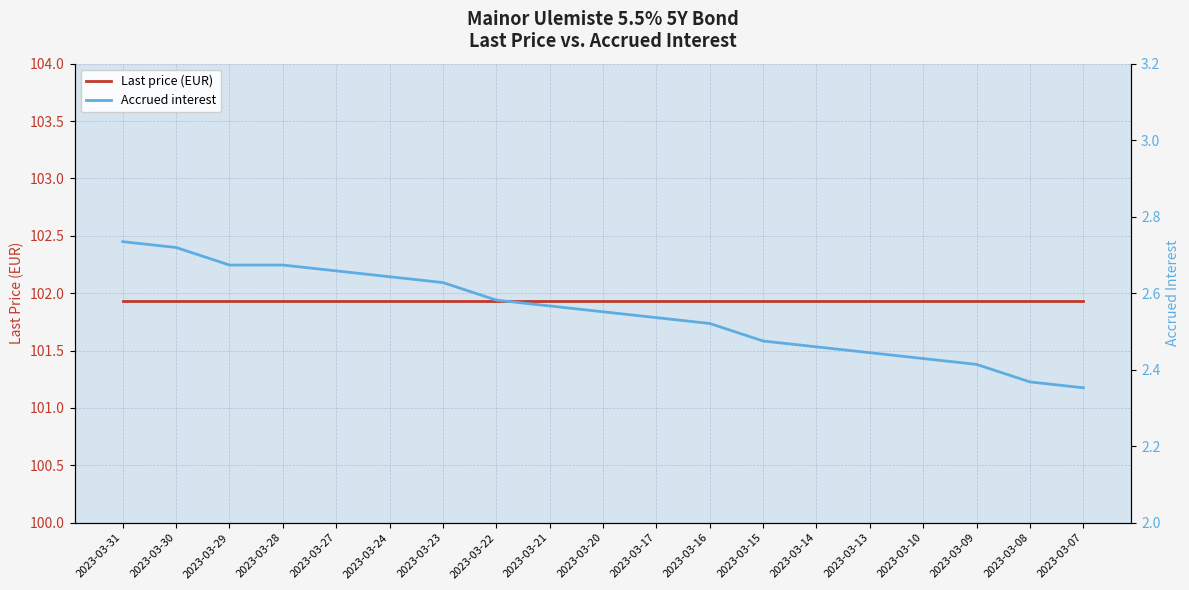

The Last price (EUR) series shows 45.9 at 2023-03-13. True or false?

False